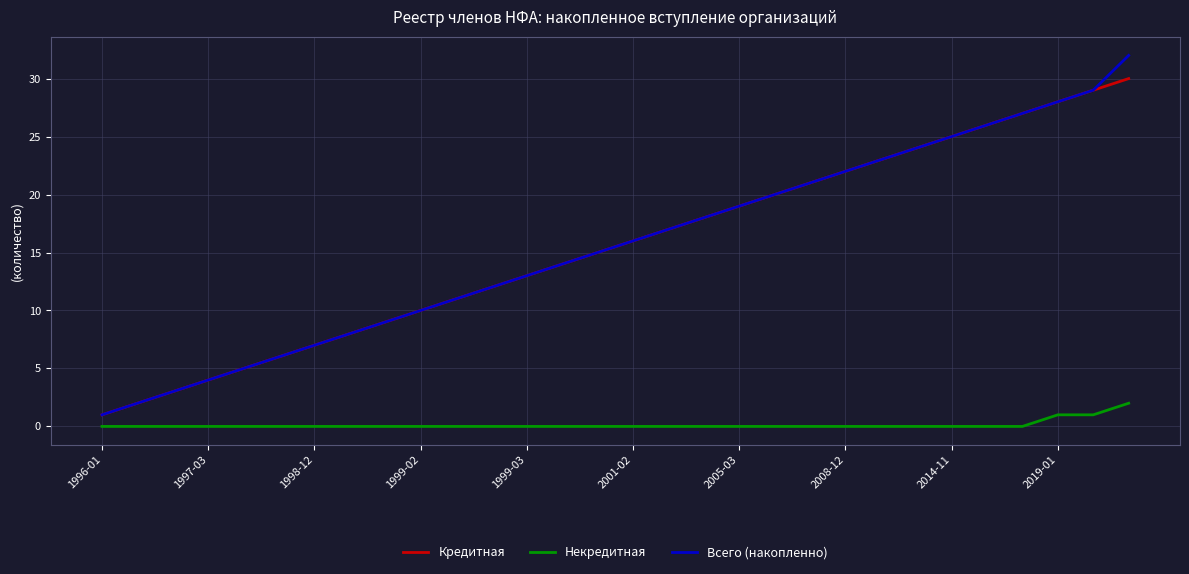

What are all the series names shown in the legend?

Кредитная, Некредитная, Всего (накопленно)